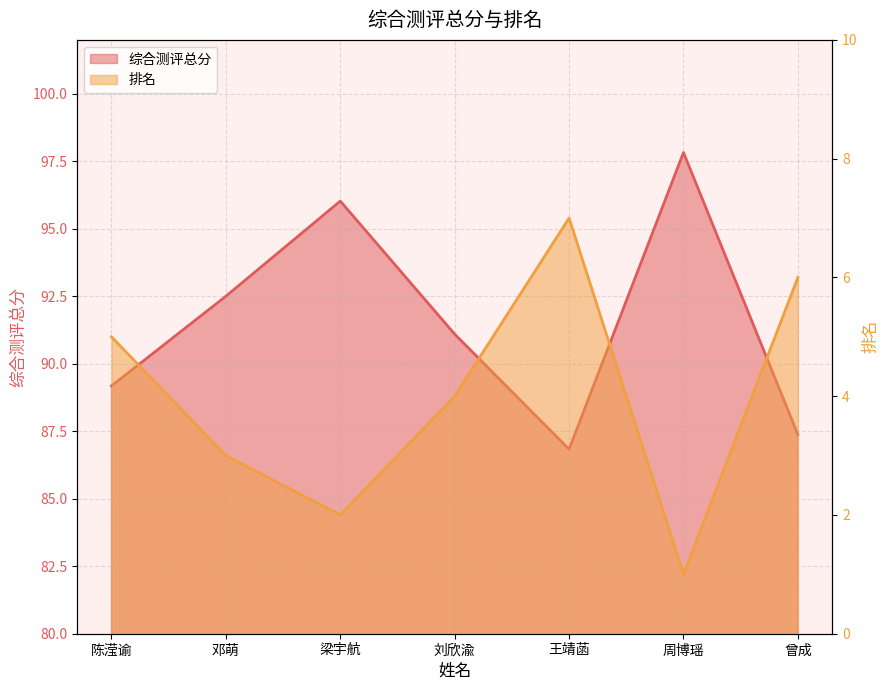

At which category does 综合测评总分 reach its first local valley?

王靖菡